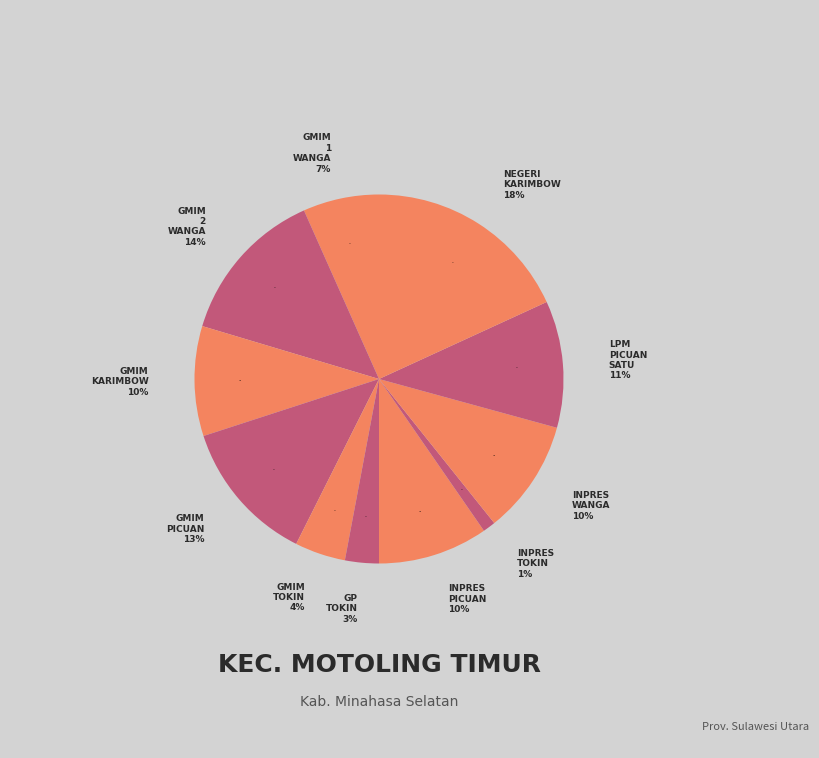

To the nearest percent, what percentage of the pie is SD INPRES WANGA?

10%